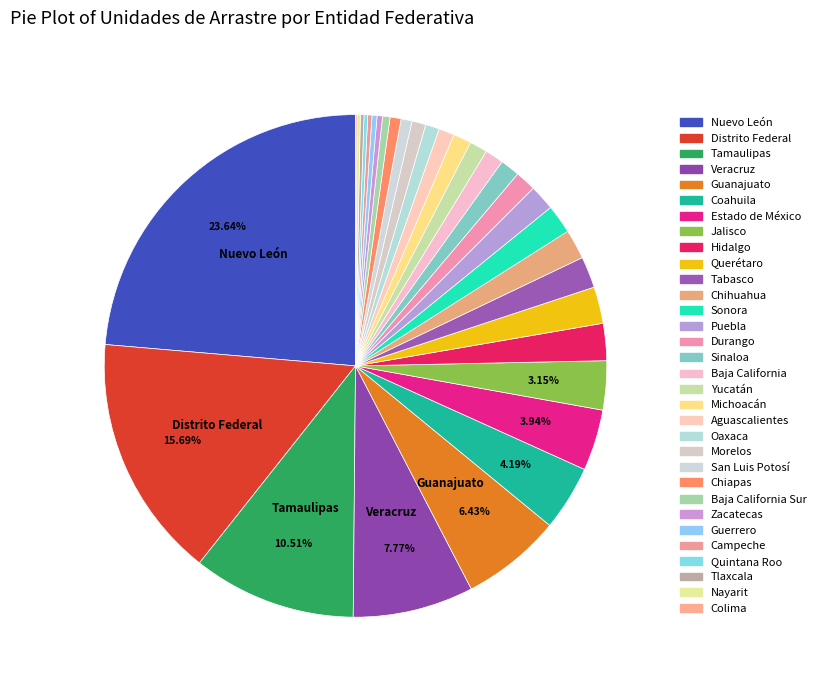

Rank the categories by value from highest to lowest.

Nuevo León, Distrito Federal, Tamaulipas, Veracruz, Guanajuato, Coahuila, Estado de México, Jalisco, Hidalgo, Querétaro, Tabasco, Chihuahua, Sonora, Puebla, Durango, Sinaloa, Baja California, Michoacán, Yucatán, Aguascalientes, Oaxaca, Morelos, San Luis Potosí, Chiapas, Baja California Sur, Zacatecas, Guerrero, Campeche, Quintana Roo, Tlaxcala, Nayarit, Colima